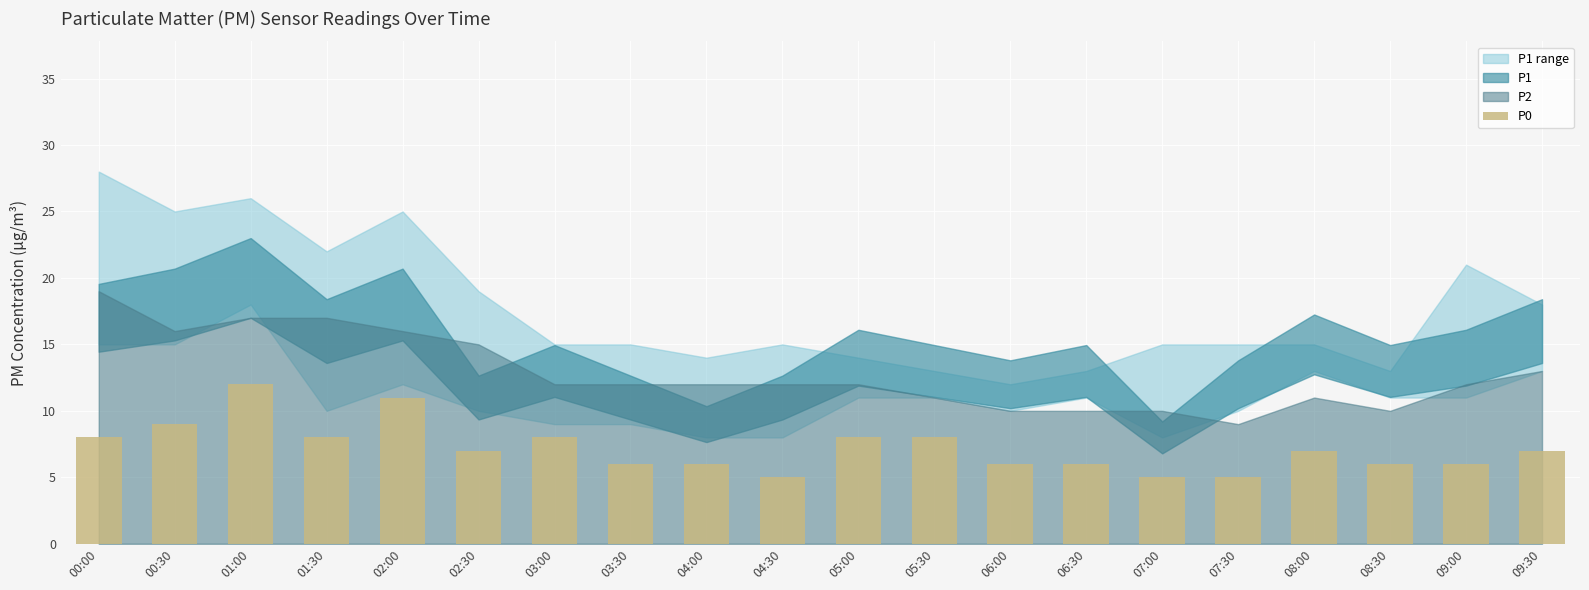

The chart shows a value of 11 at 02:00. True or false?

True